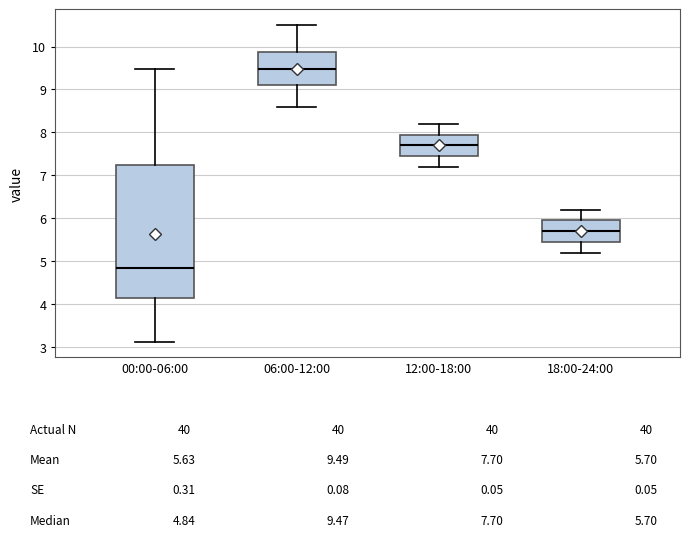

Reading left to right, read every box against the y-axis: the position of its median line, the range the box covers, and the ends of its whiskers. The values are not printed on the chart, so give them approximately, as read against the axis.

00:00-06:00: median 4.8, box 4.1 to 7.2, whiskers 3.1 to 9.5
06:00-12:00: median 9.5, box 9.1 to 9.9, whiskers 8.6 to 10.5
12:00-18:00: median 7.7, box 7.5 to 8.0, whiskers 7.2 to 8.2
18:00-24:00: median 5.7, box 5.5 to 6.0, whiskers 5.2 to 6.2